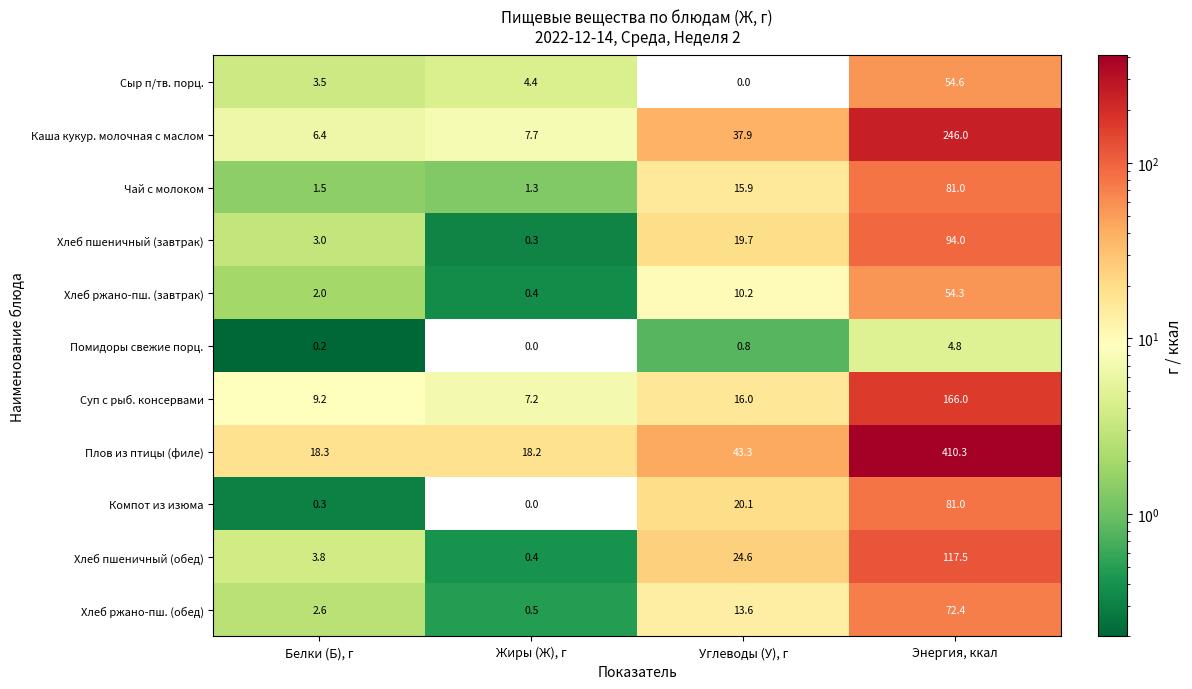

Which series has the largest total across all categories?

Плов из птицы (филе)